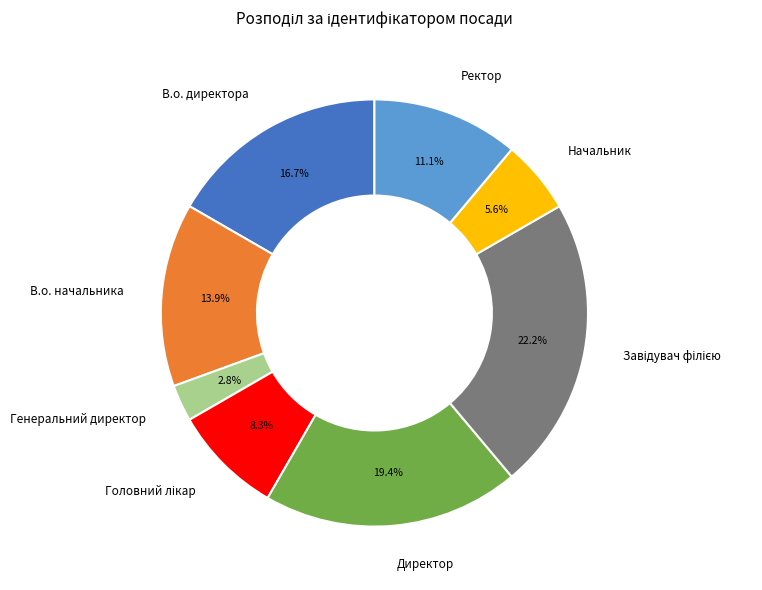

What is the smallest slice in the pie chart?

Генеральний директор